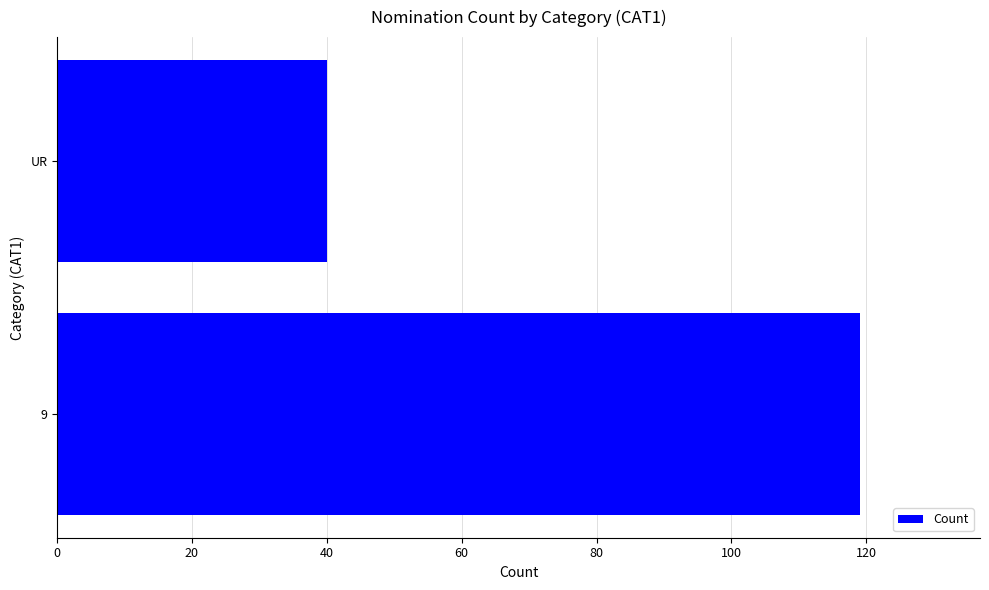

Where is the data nearest to the value 79?

UR